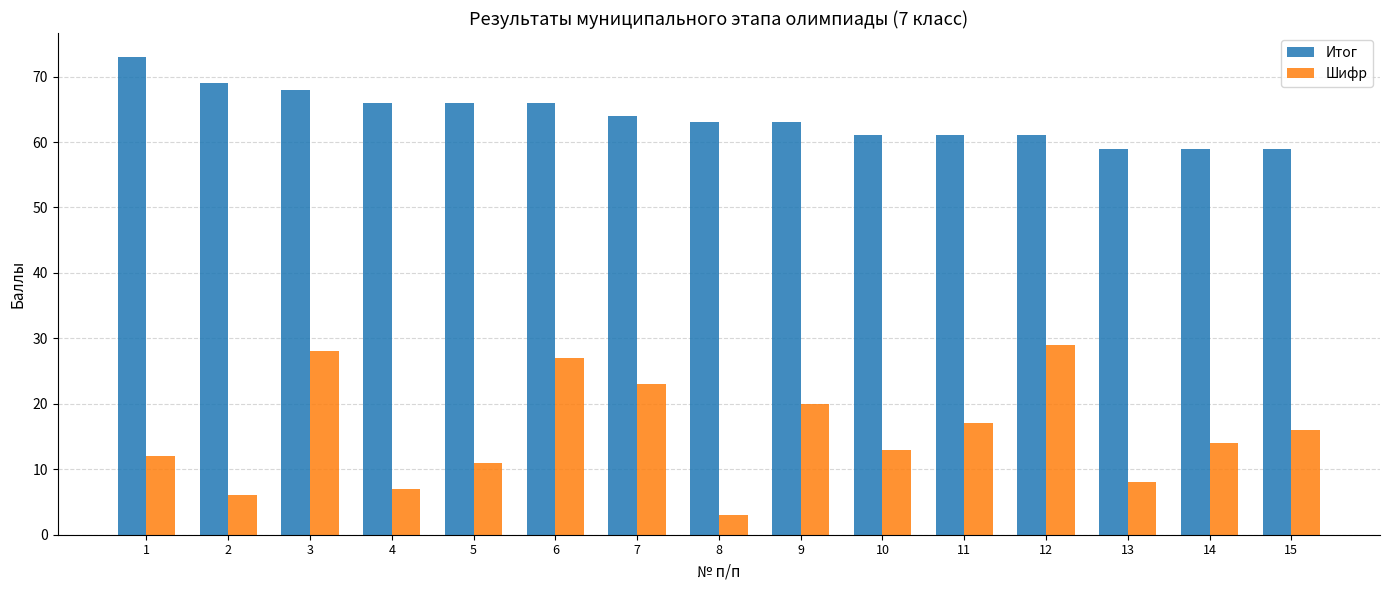

Does the chart contain stacked bars?

No